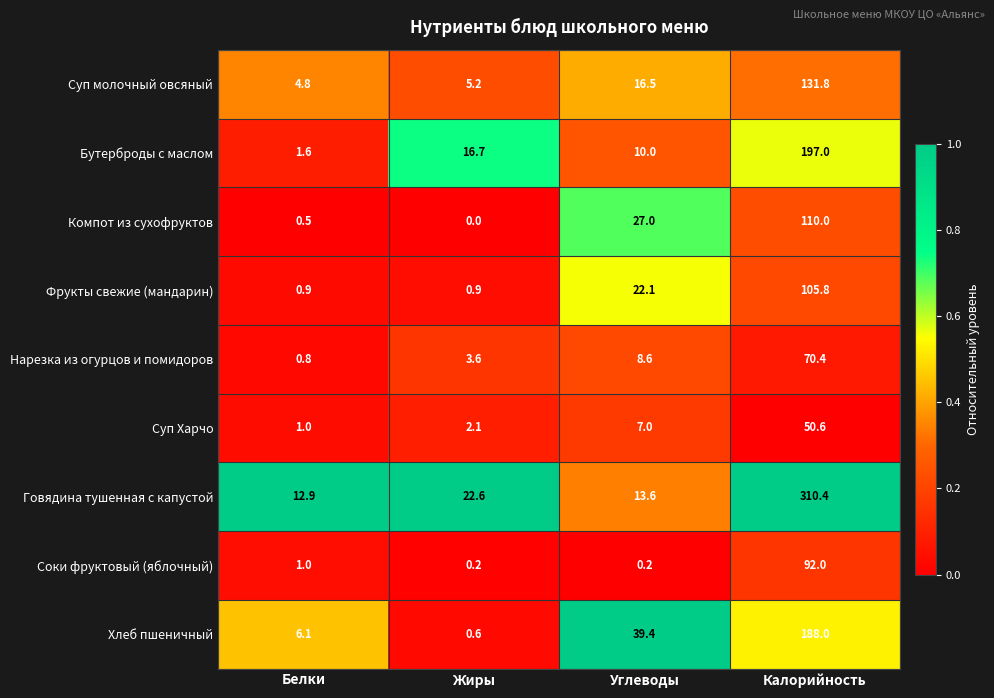

List the series in order of their peak value, highest first.

Говядина тушенная с капустой, Бутерброды с маслом, Хлеб пшеничный, Суп молочный овсяный, Компот из сухофруктов, Фрукты свежие (мандарин), Соки фруктовый (яблочный), Нарезка из огурцов и помидоров, Суп Харчо